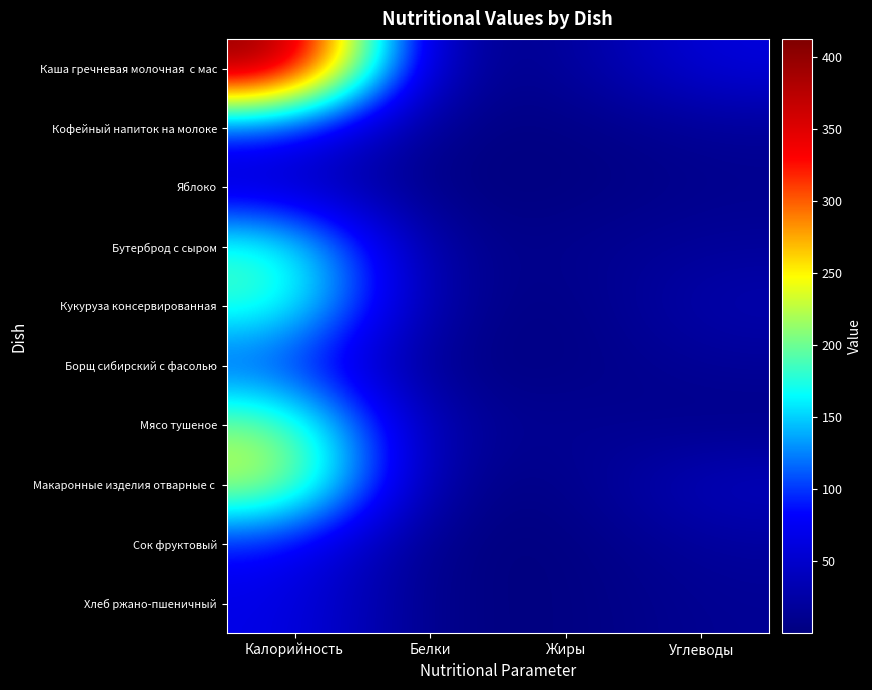

At how many categories does at least one series exceed 203?

1